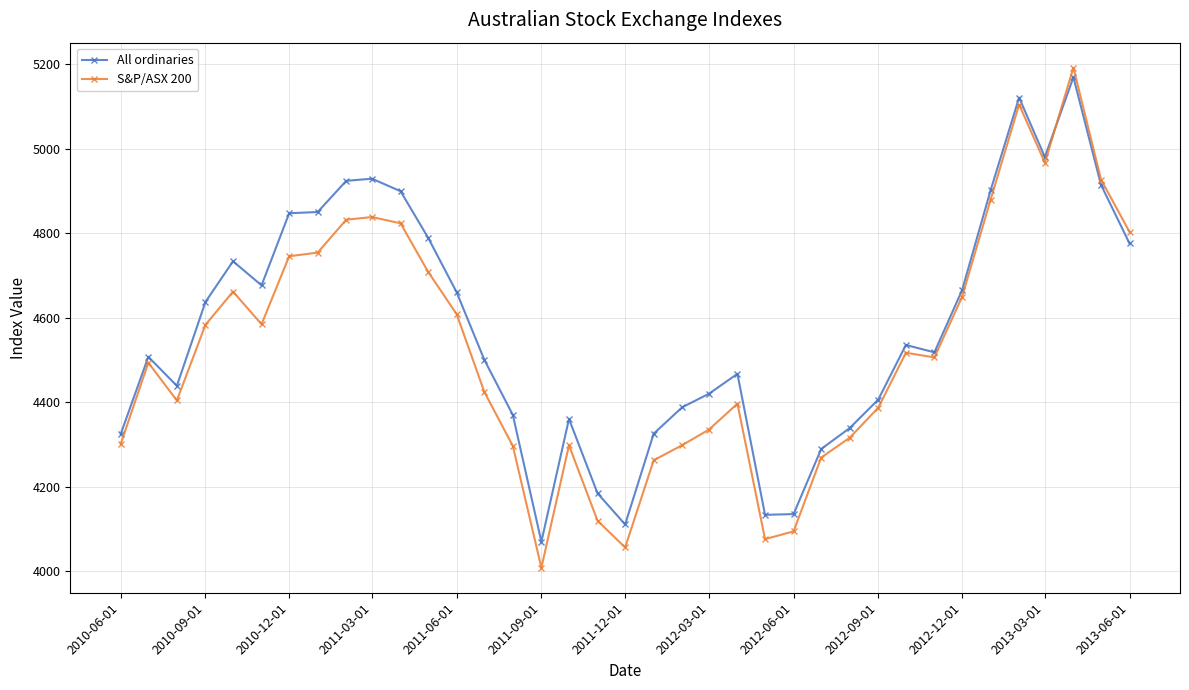

Which series has the widest spread of values?

S&P/ASX 200